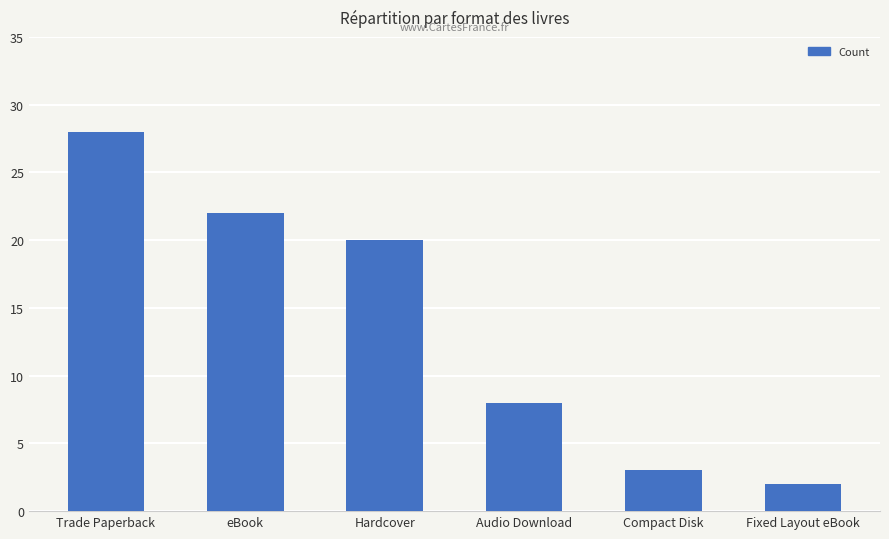

How many bars are there in total?

6